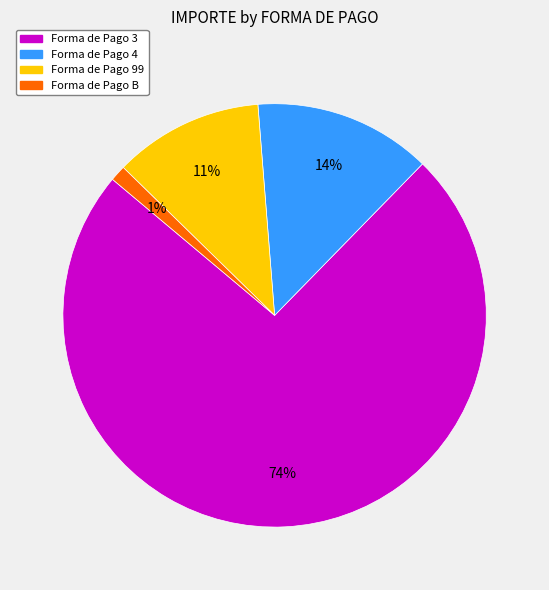

To the nearest percent, what is the average slice percentage?

25%